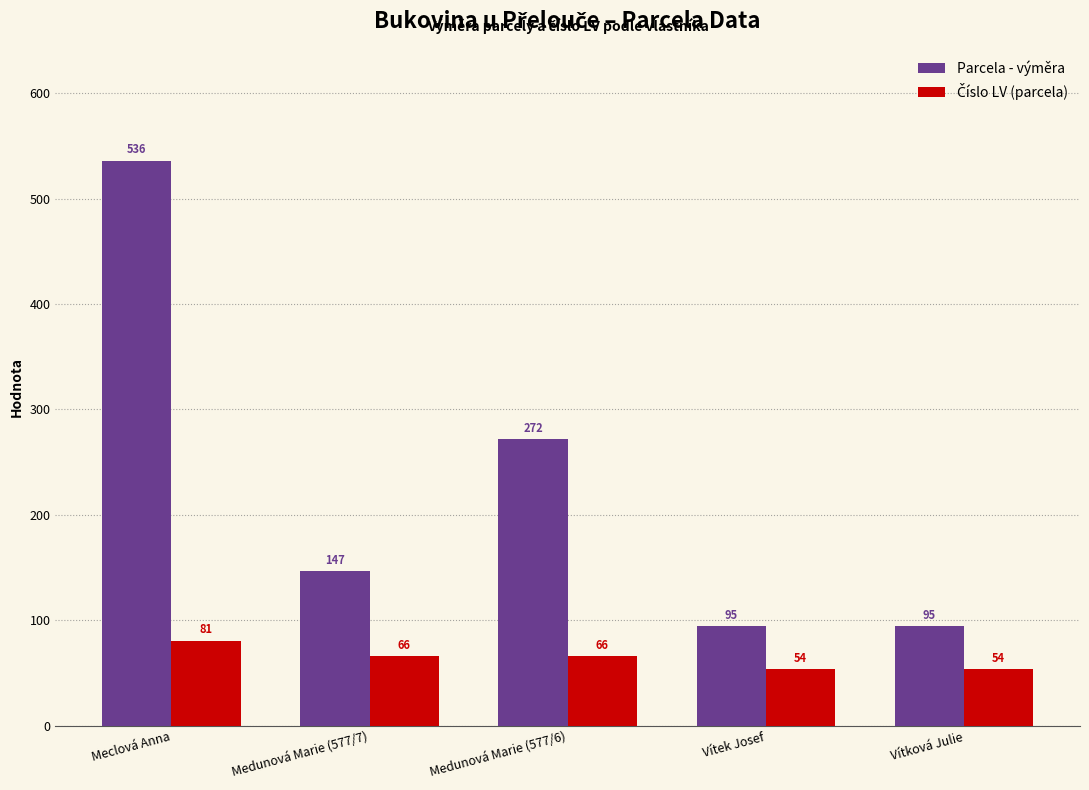

What is the total value across all series at Medunová Marie (577/6)?

338